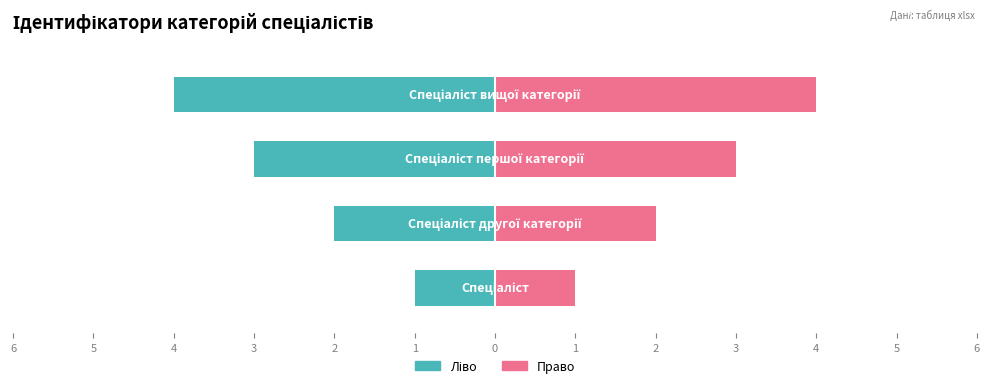

What is the difference between the second highest and second lowest values in the Ідентифікатор (право) series?

1